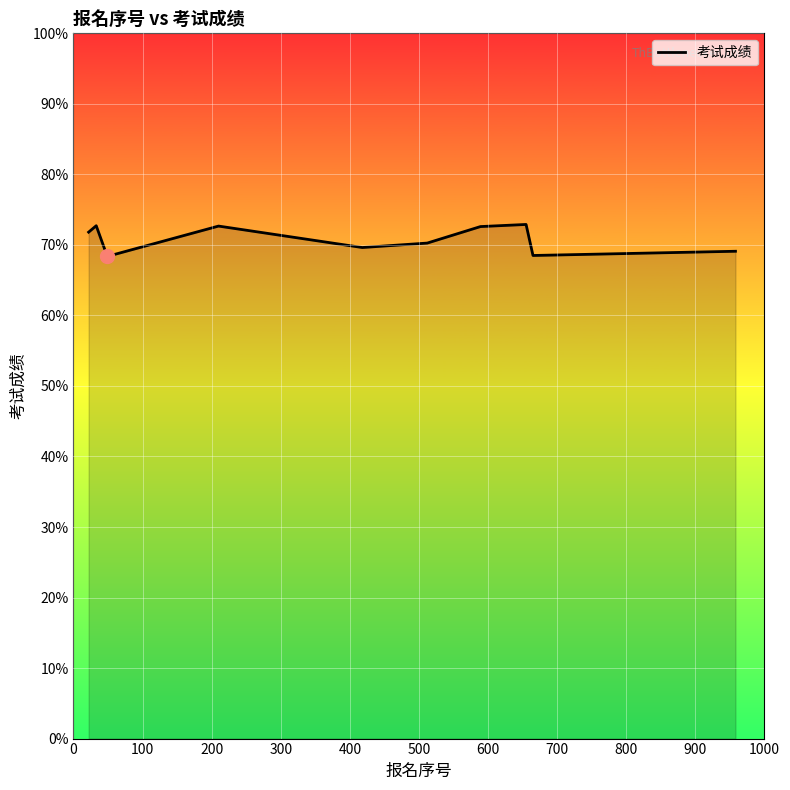

What is the minimum value shown in the chart?

68.4